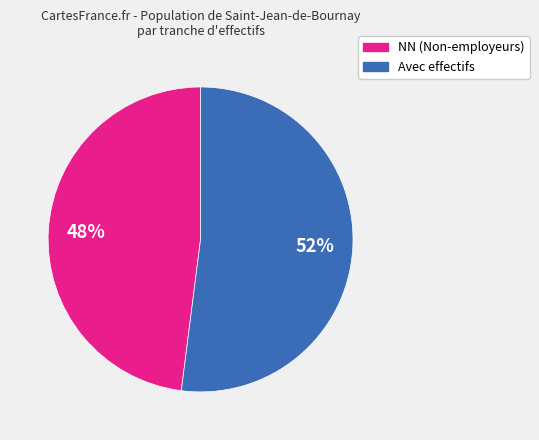

Count the number of slices in the pie.

2